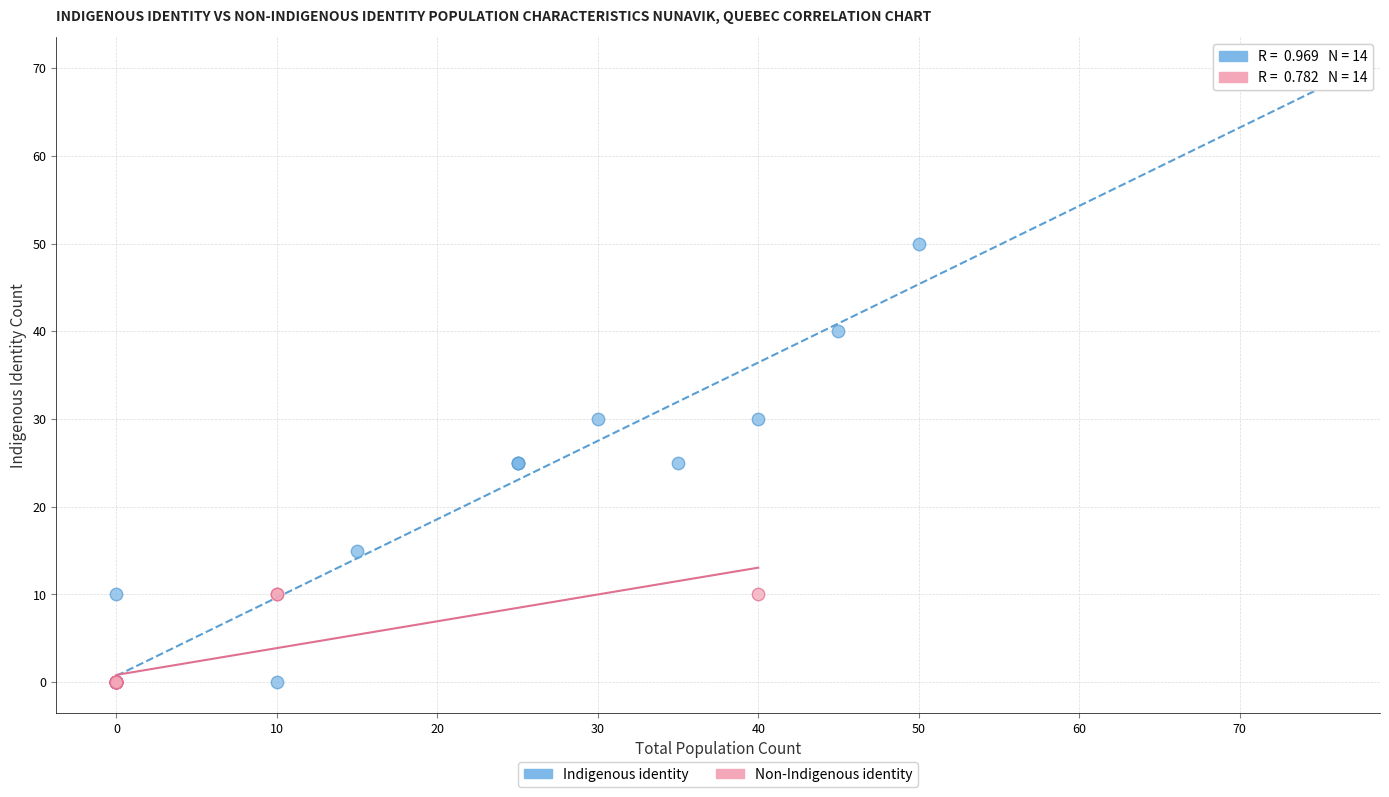

Which series contains the highest Y value?

Indigenous identity